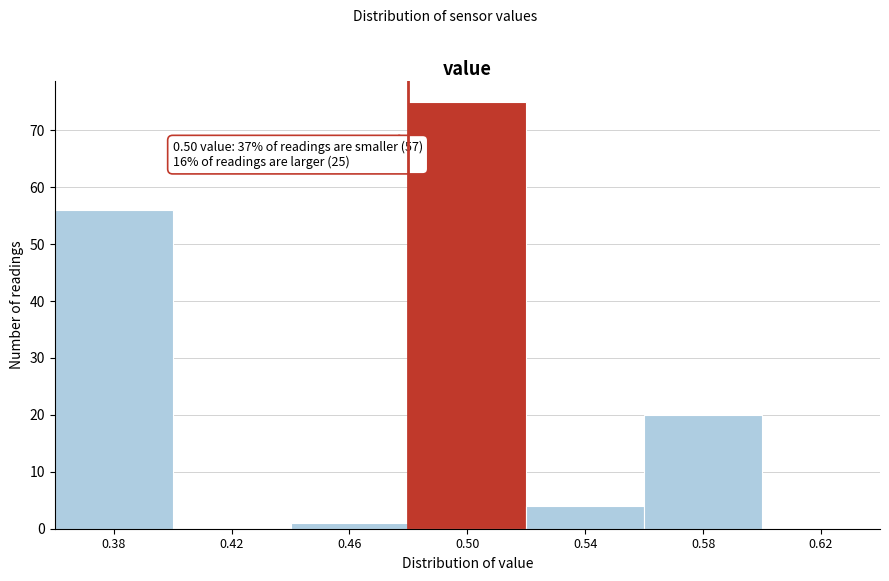

Reading left to right, what are all the values shown in this chart?

0.38=56	0.42=0	0.46=1	0.50=75	0.54=4	0.58=20	0.62=0